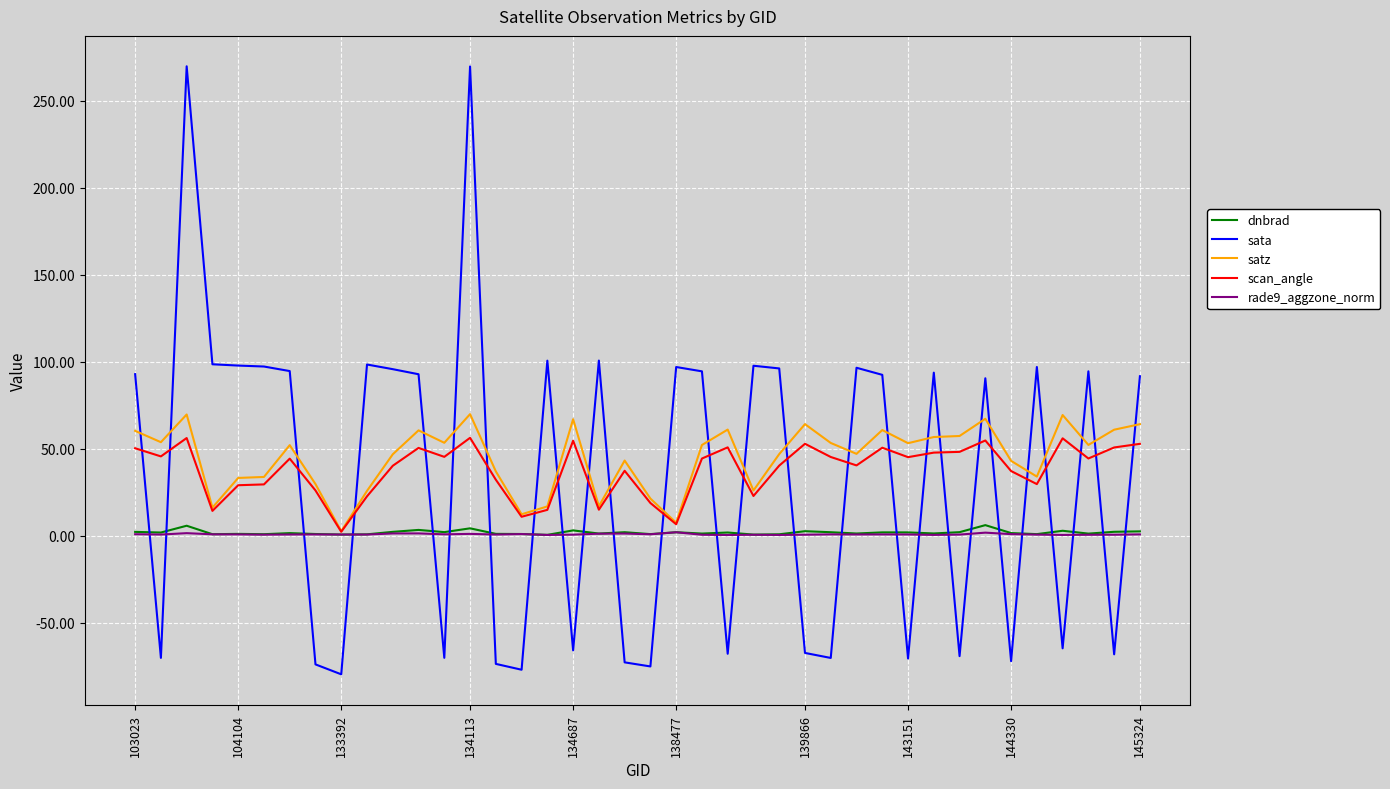

How many times do dnbrad and sata cross each other?

26